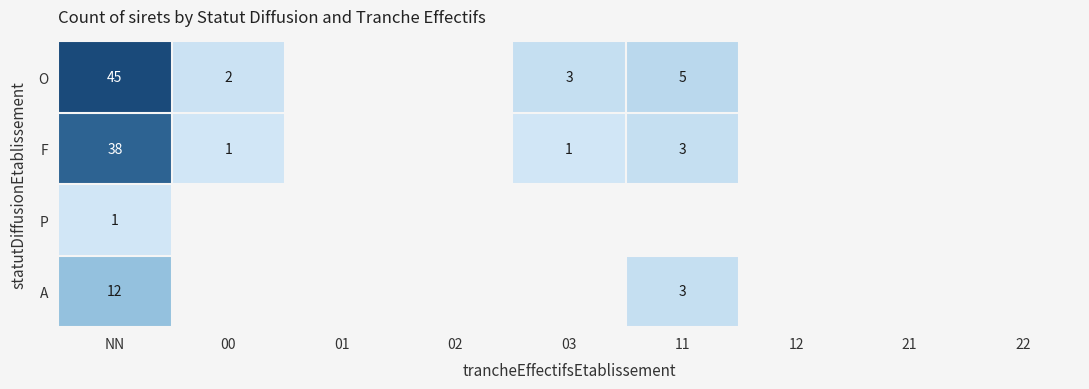

What is the difference between the highest and lowest values at NN?

44